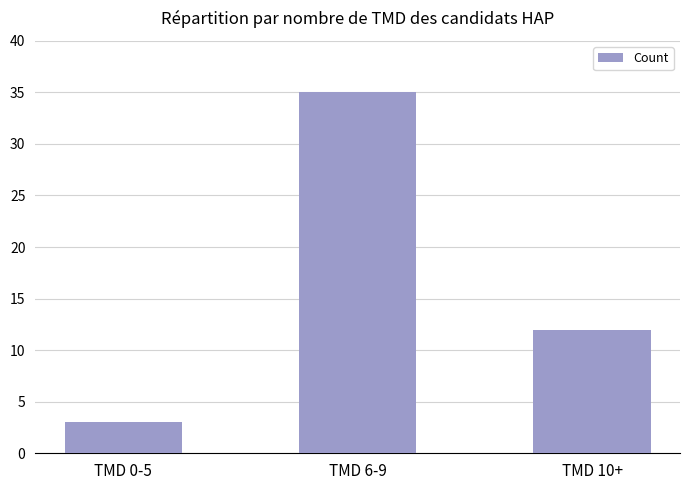

What is the label of the 2nd bar from the left?

TMD 6-9